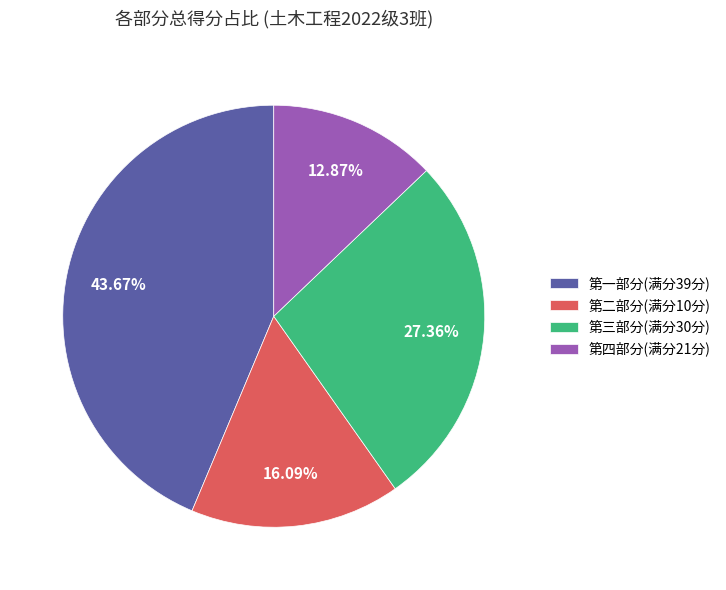

Which has a higher value, 第一部分(满分39分) or 第四部分(满分21分)?

第一部分(满分39分)